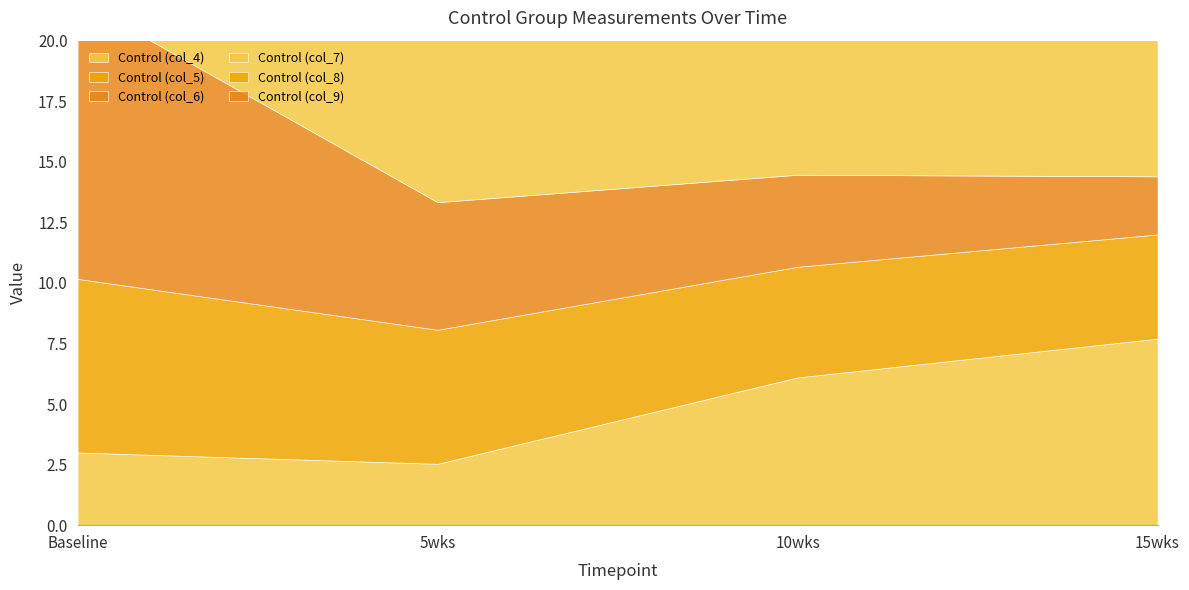

List the labels in order of Control (col_5) value, largest first.

Baseline, 5wks, 10wks, 15wks